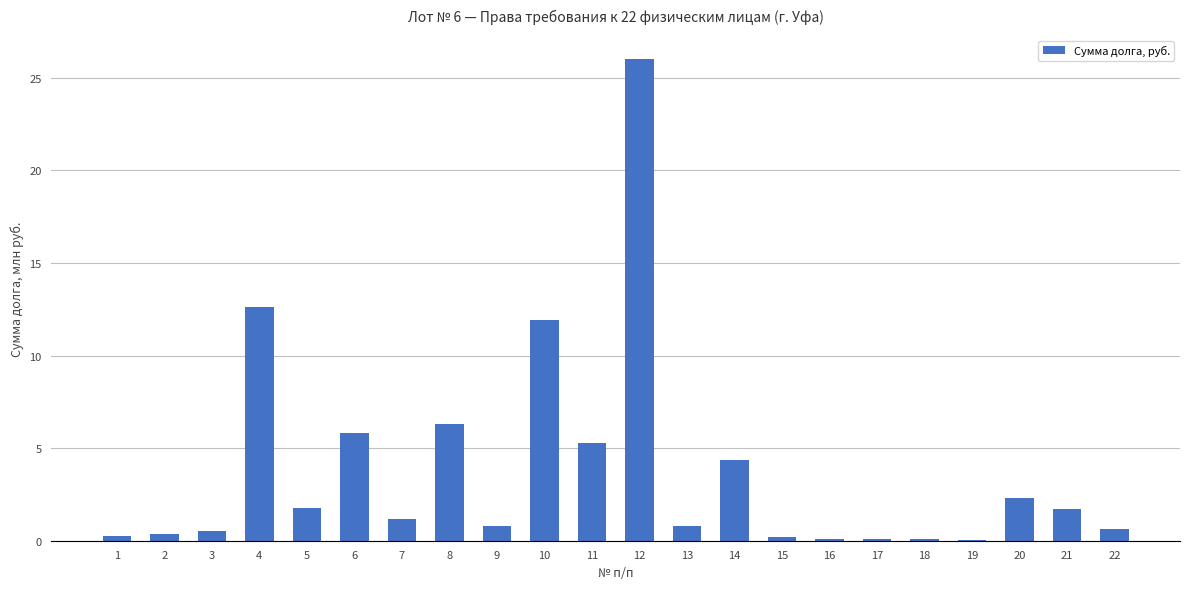

Rank the categories by value from highest to lowest.

12, 4, 10, 8, 6, 11, 14, 20, 5, 21, 7, 9, 13, 22, 3, 2, 1, 15, 17, 16, 18, 19